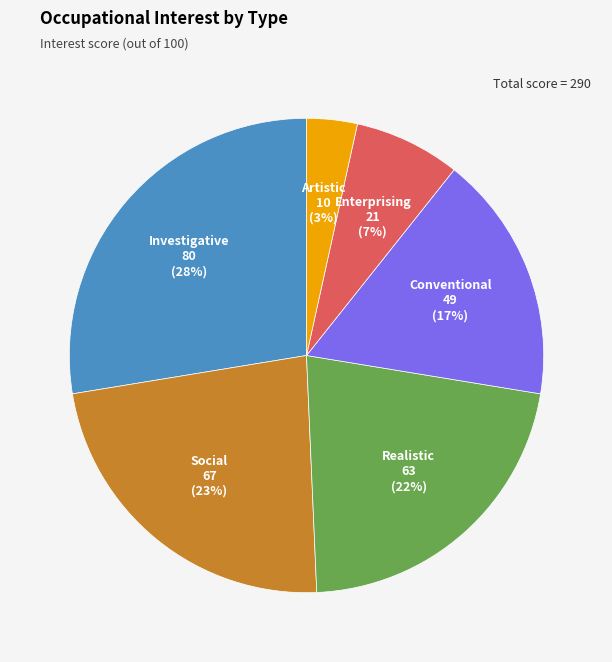

To the nearest percent, what is the combined percentage of Realistic and Artistic?

25%